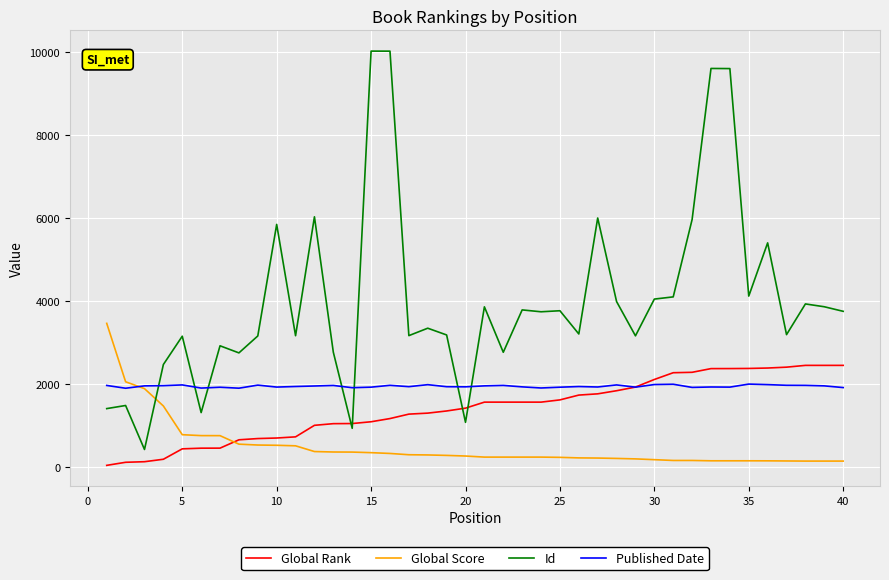

What is the sum of all Id values?

160557